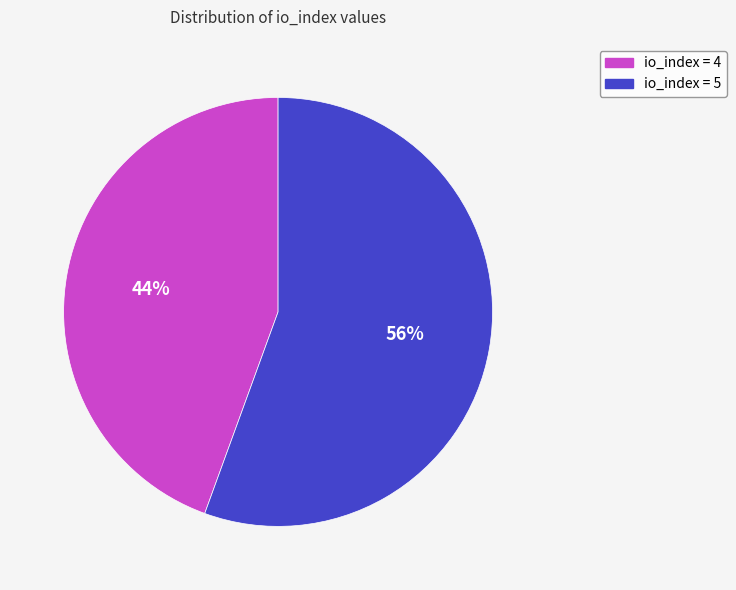

How many slices are in this pie chart?

2